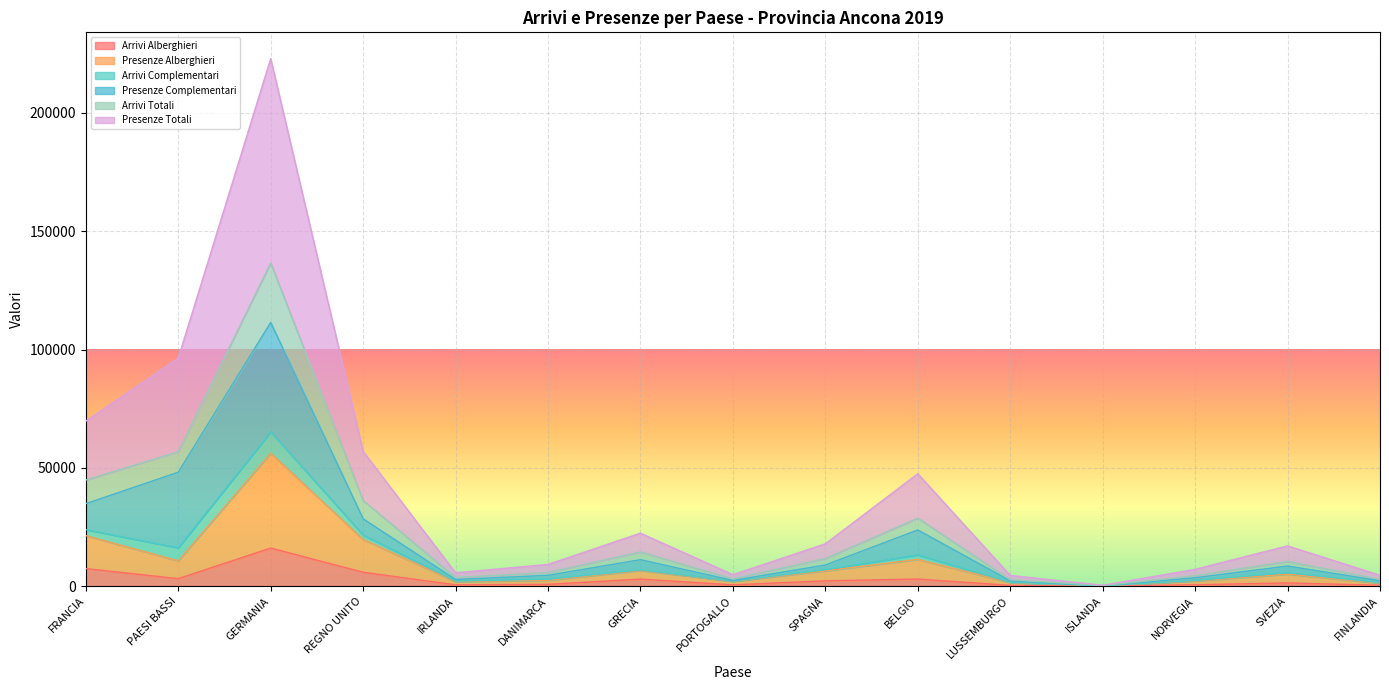

Between GRECIA and SPAGNA, which series saw the biggest shift?

Presenze Totali